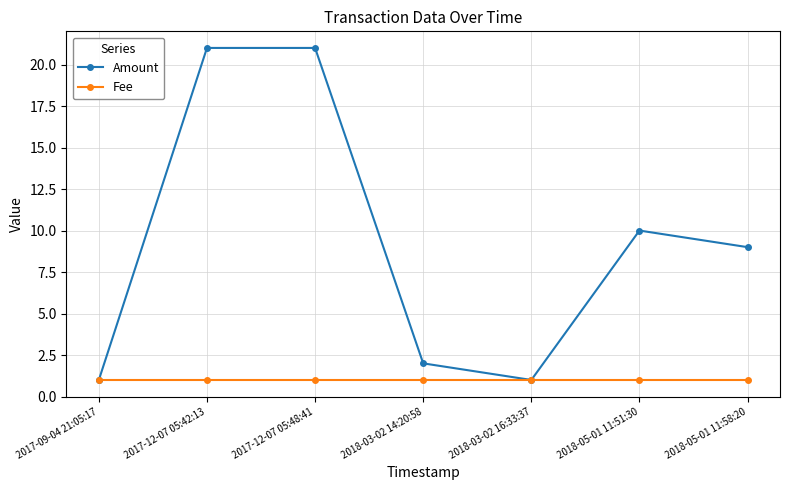

Is the value of Amount at 2018-03-02 14:20:58 greater than the value of Fee at 2018-03-02 16:33:37?

Yes